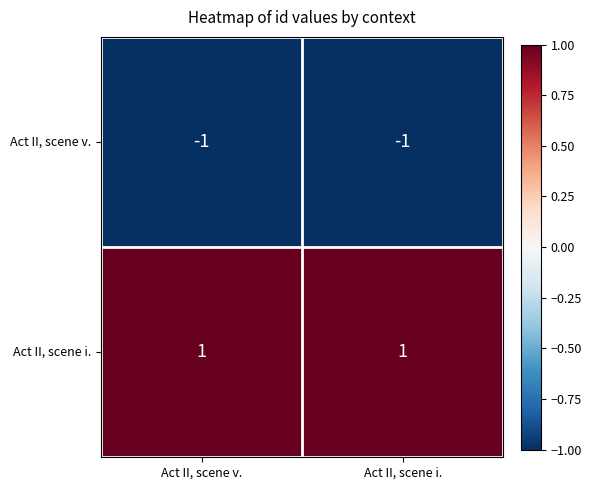

Which series has the largest total across all categories?

Act II, scene i.